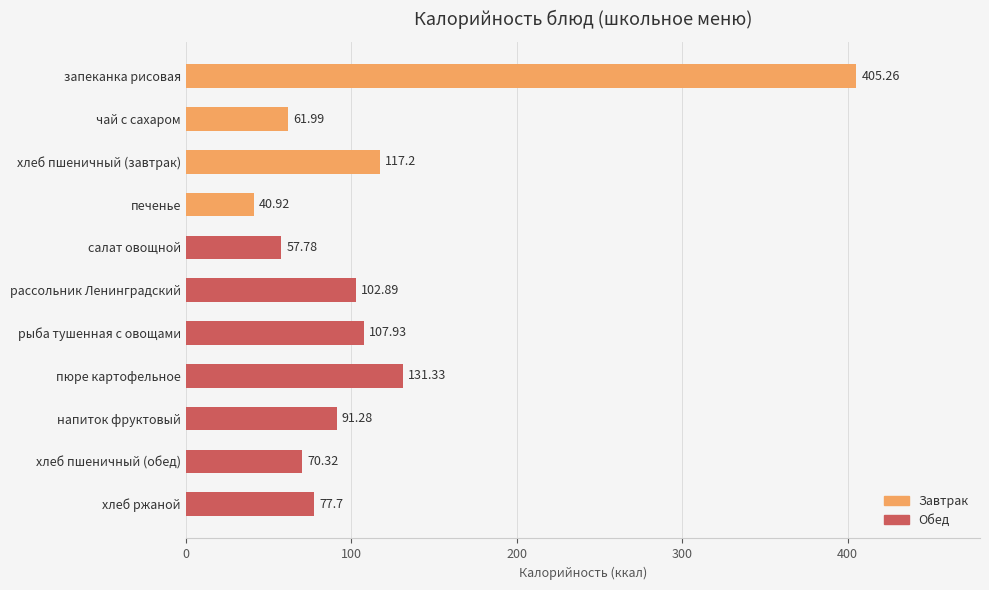

How many bars are there in total?

11